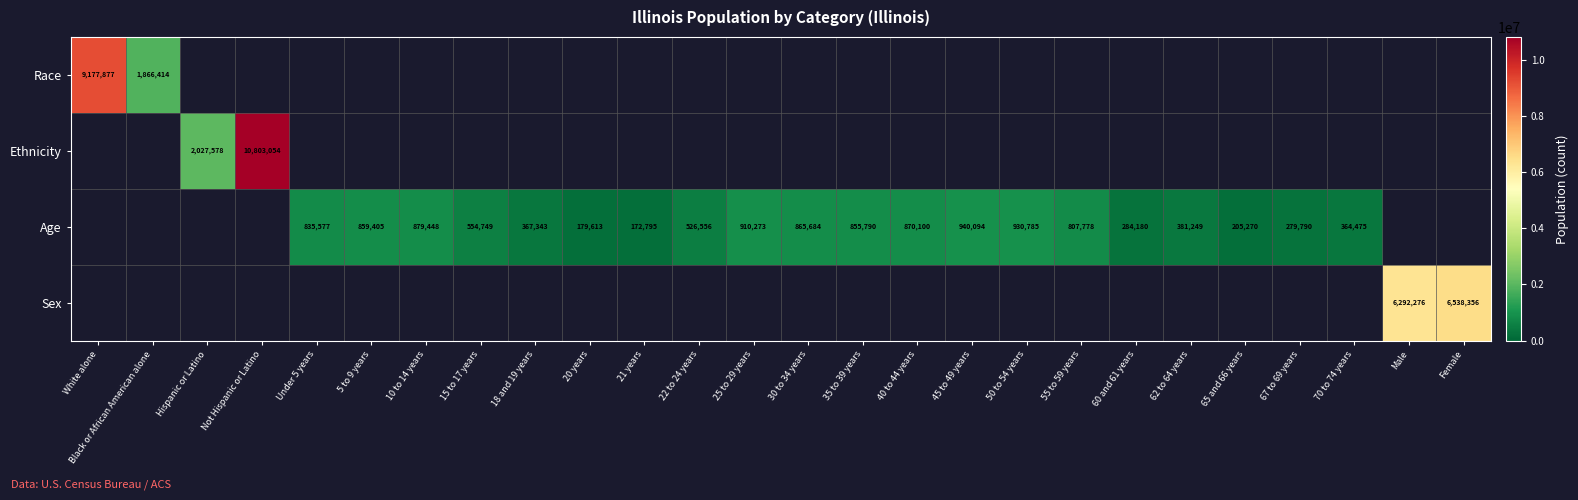

Which has a higher value, Male or Female?

Female